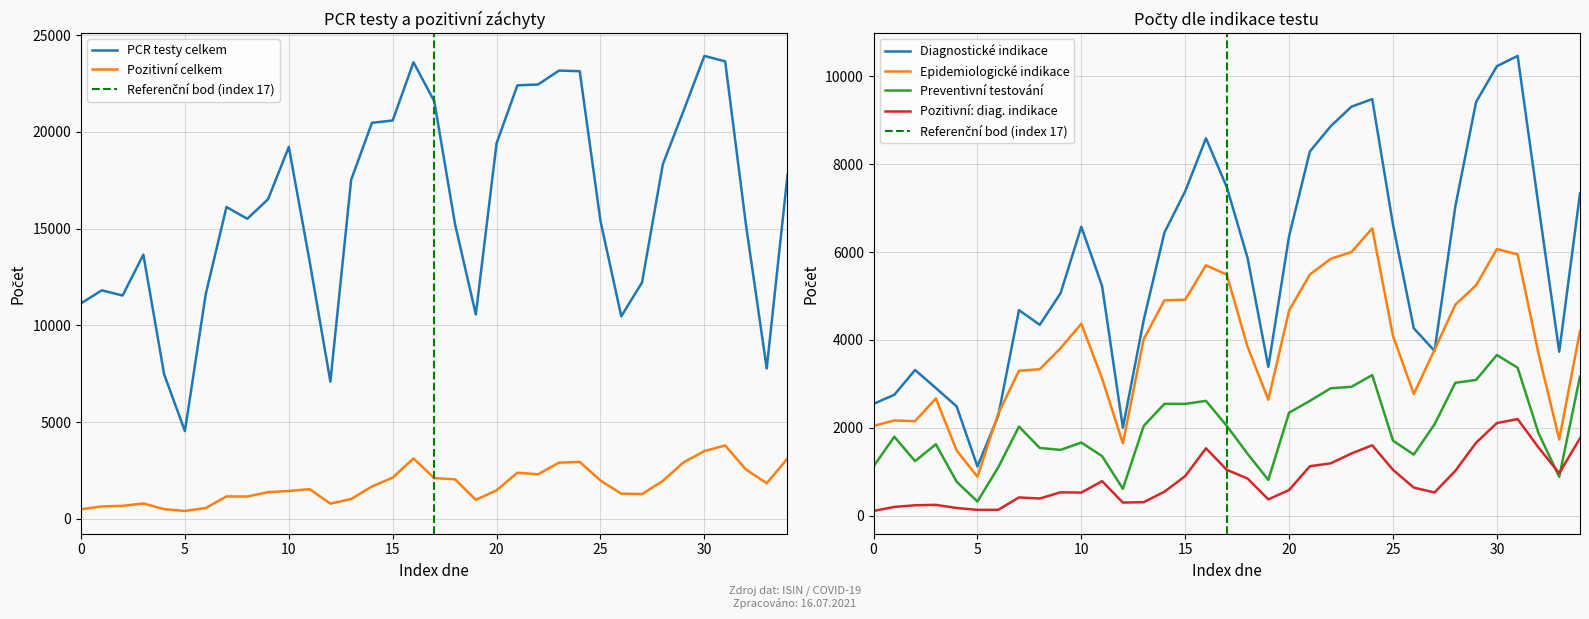

What is the maximum value shown in the chart?

23921